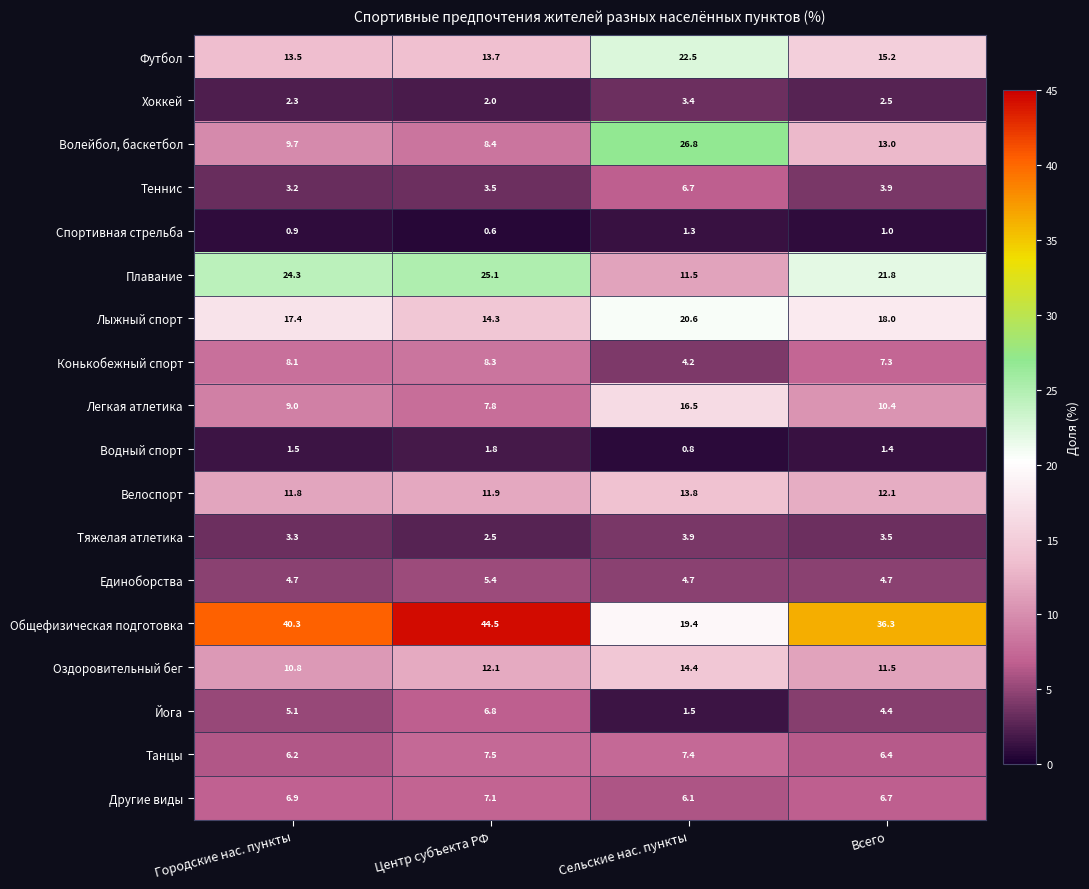

What is the sum of the Водный спорт values at Всего and Сельские нас. пункты?

2.2